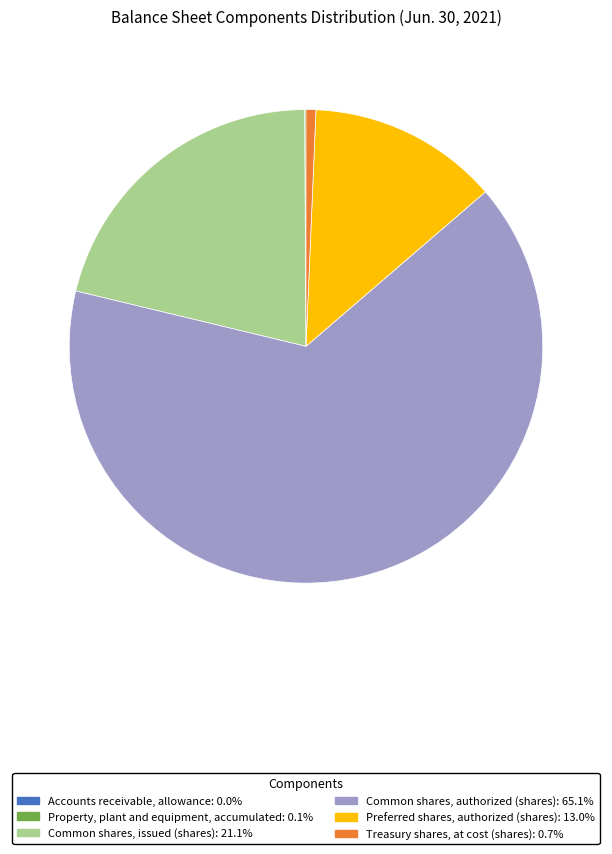

Is it true that Common shares, issued (shares) is 9% of the pie?

False